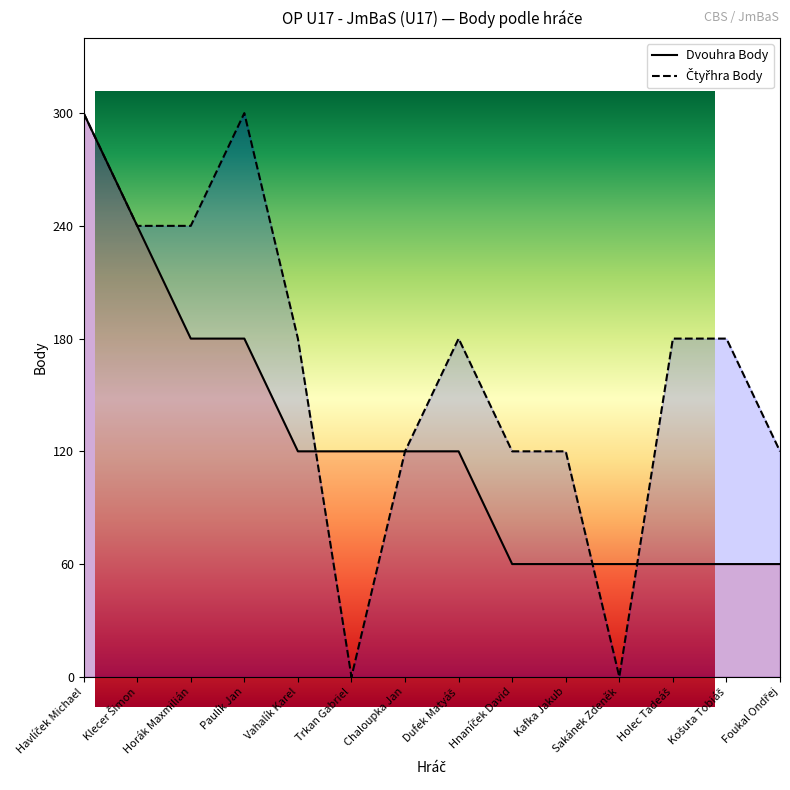

What is the sum of the Čtyřhra Body values at Chaloupka Jan and Horák Maxmilián?

360